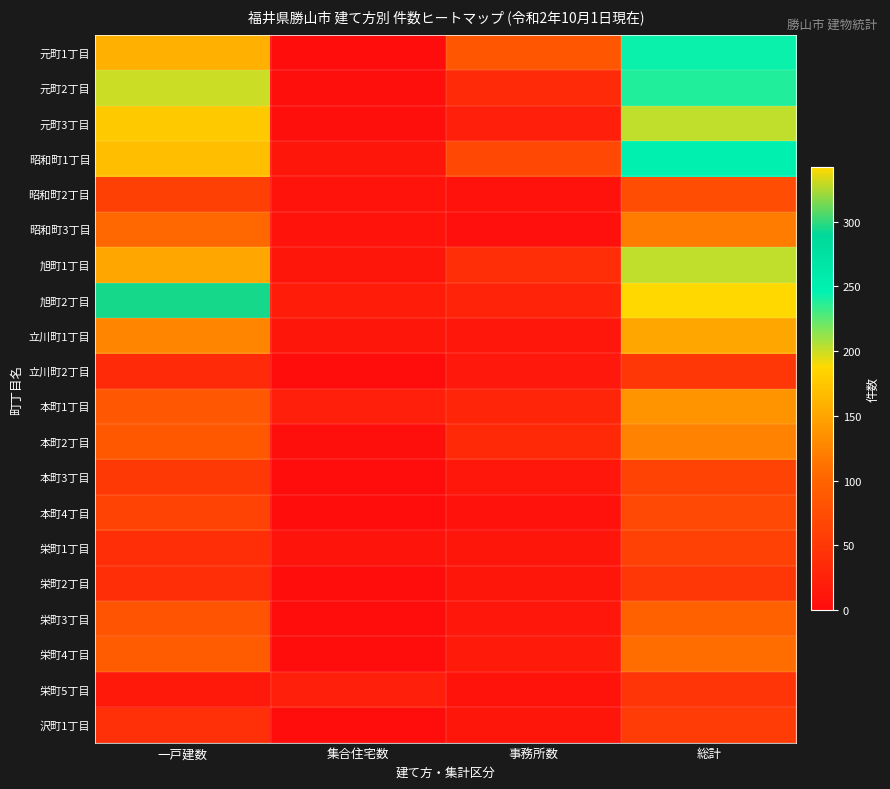

Which label corresponds to the smallest value in the chart?

集合住宅数